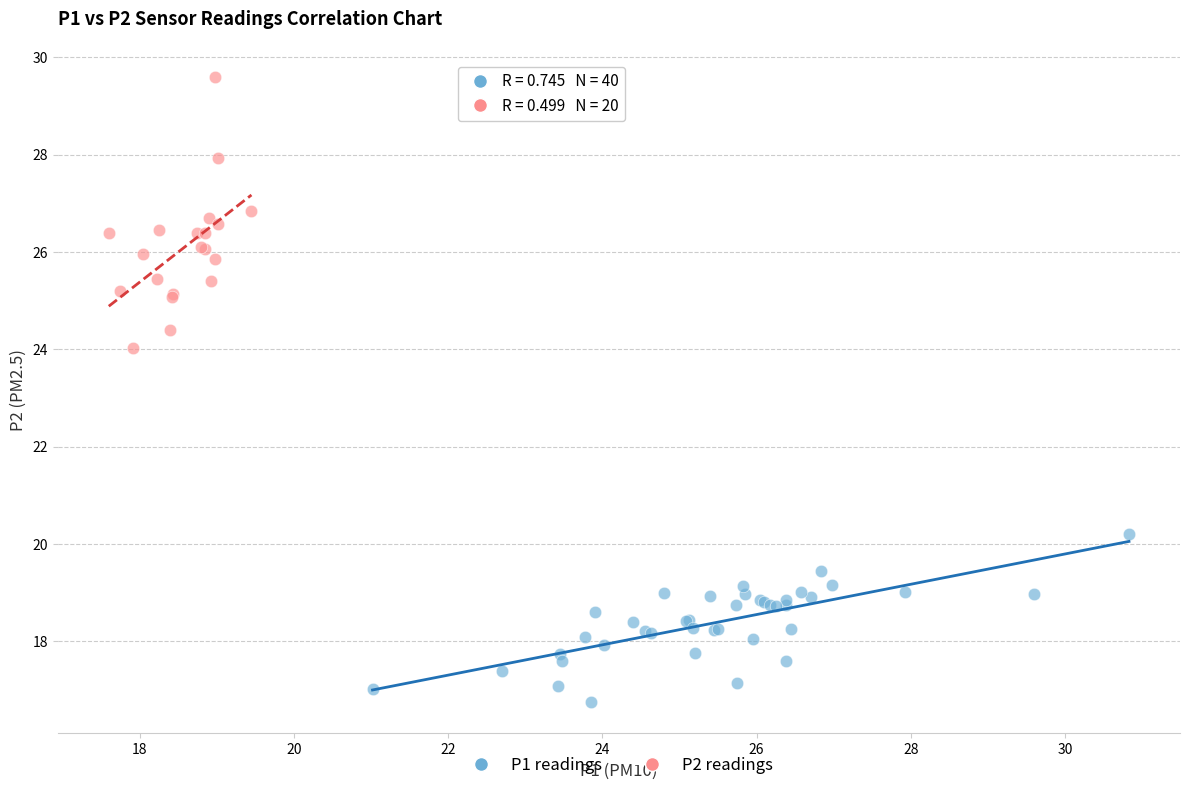

Which series has the largest Y range (max minus min)?

P2 readings